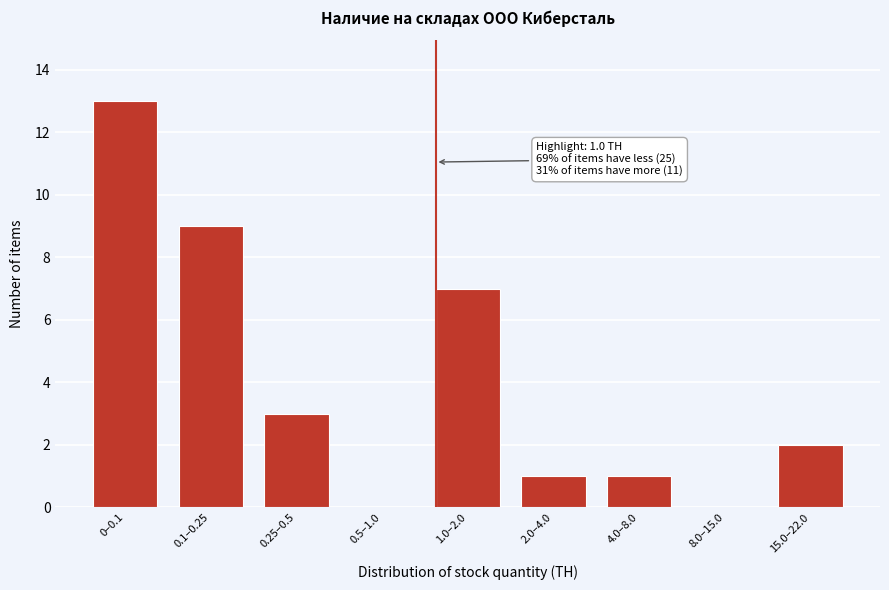

Reading left to right, transcribe all the data shown in this chart.

0–0.1=13	0.1–0.25=9	0.25–0.5=3	0.5–1.0=0	1.0–2.0=7	2.0–4.0=1	4.0–8.0=1	8.0–15.0=0	15.0–22.0=2